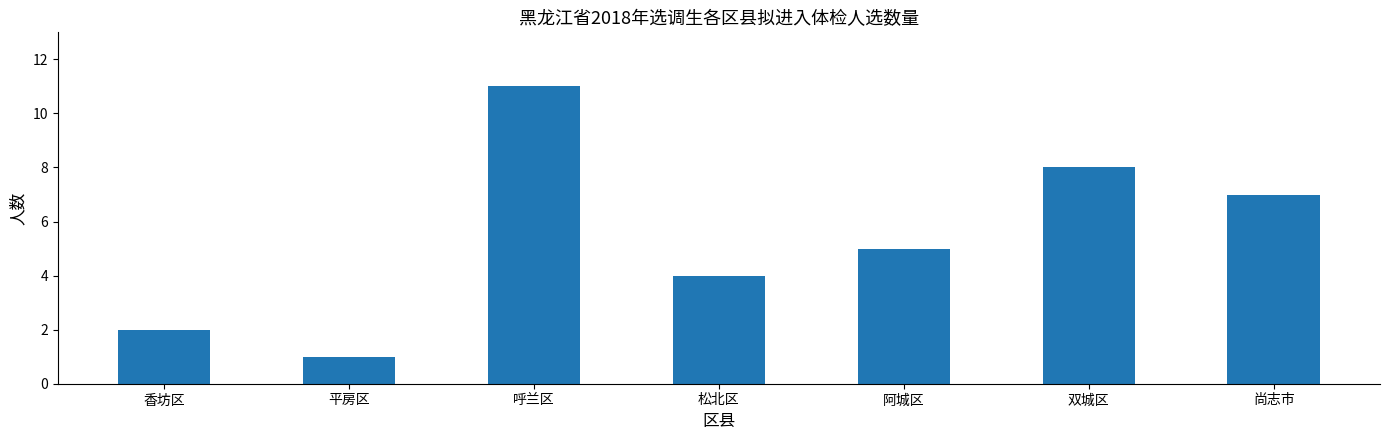

True or false: the data shows 4 at 松北区.

True